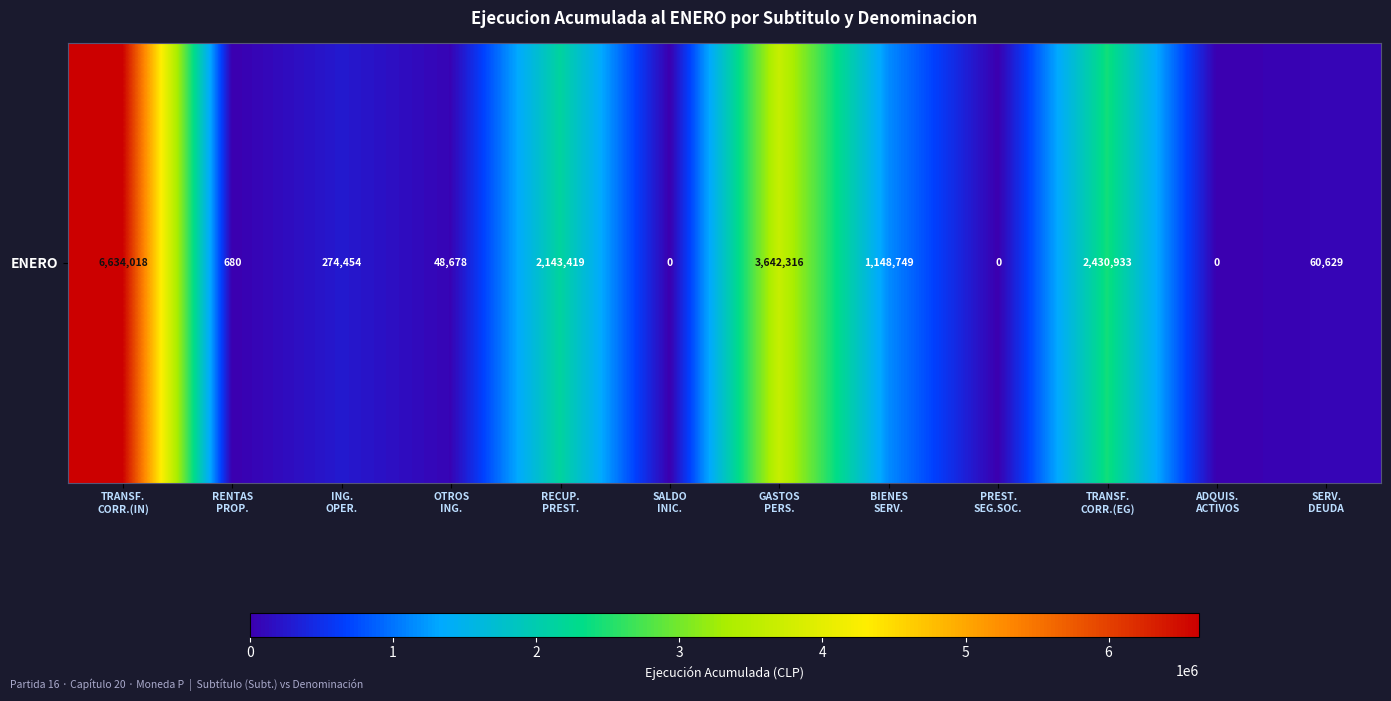

Is it true that the value at GASTOS
PERS. is 774661?

False